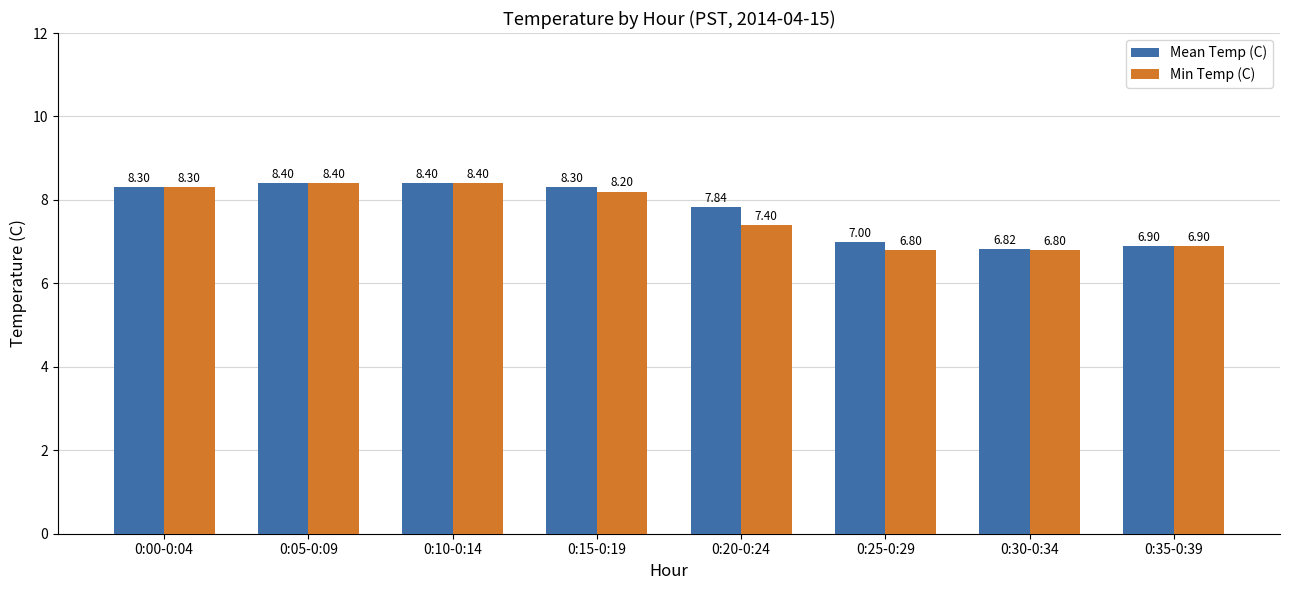

What is the difference between the Min Temp (C) values at 0:15-0:19 and 0:20-0:24?

0.8